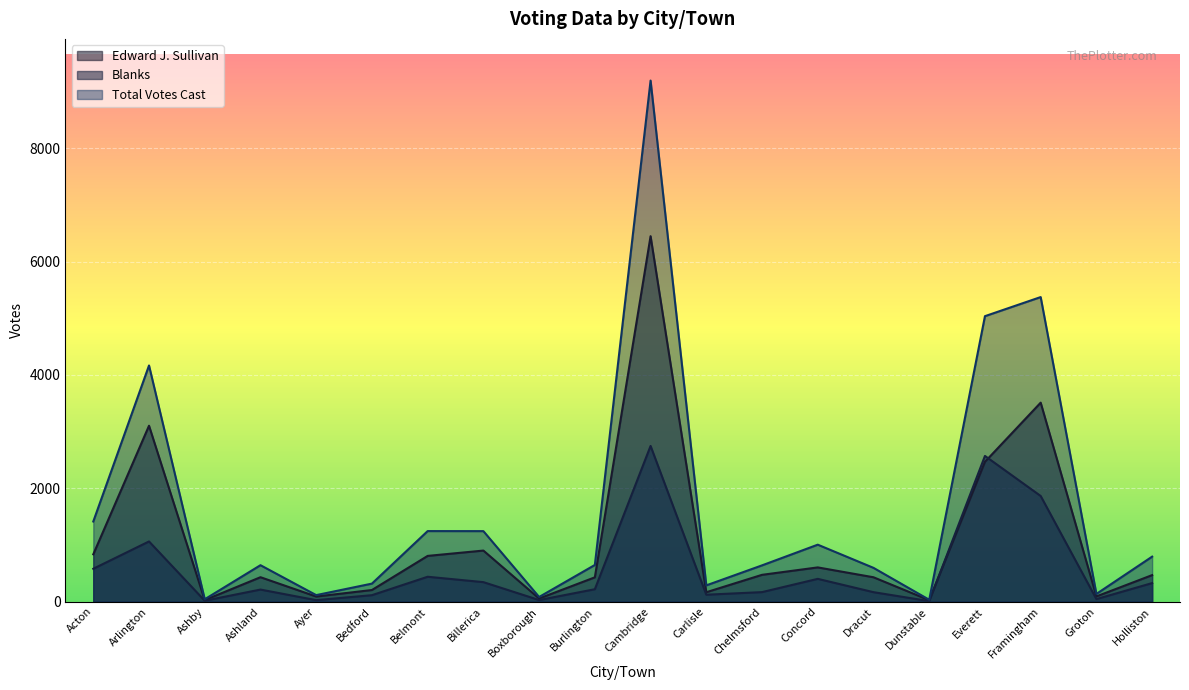

At which category is the sum across all series the highest?

Cambridge